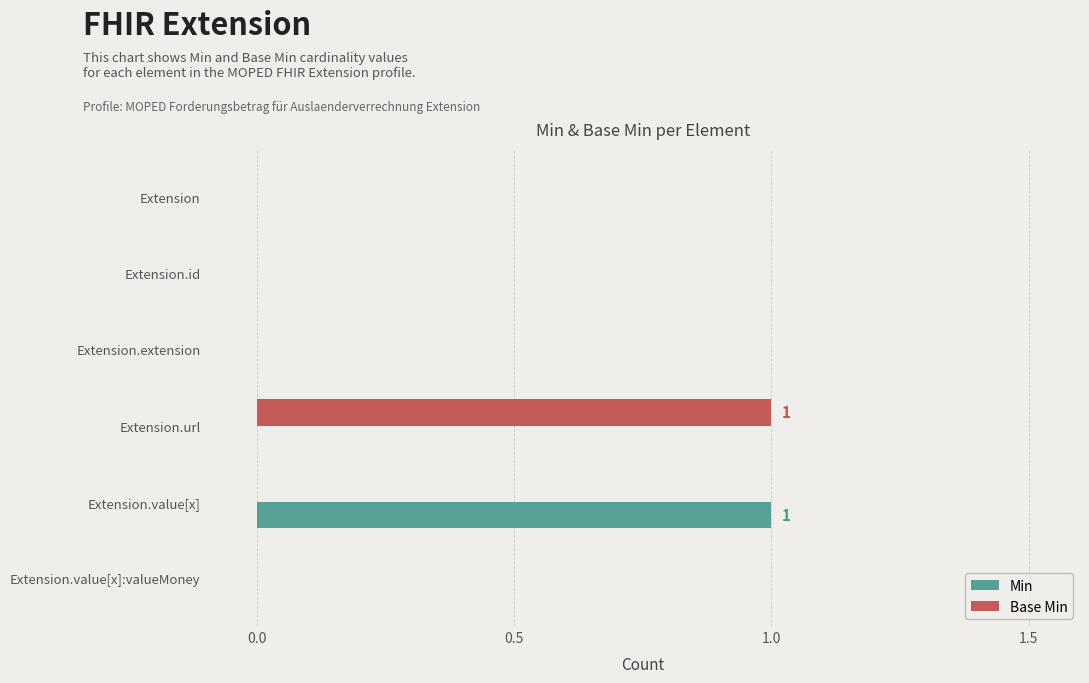

Between Extension.id and Extension.url, which series saw the biggest shift?

Base Min